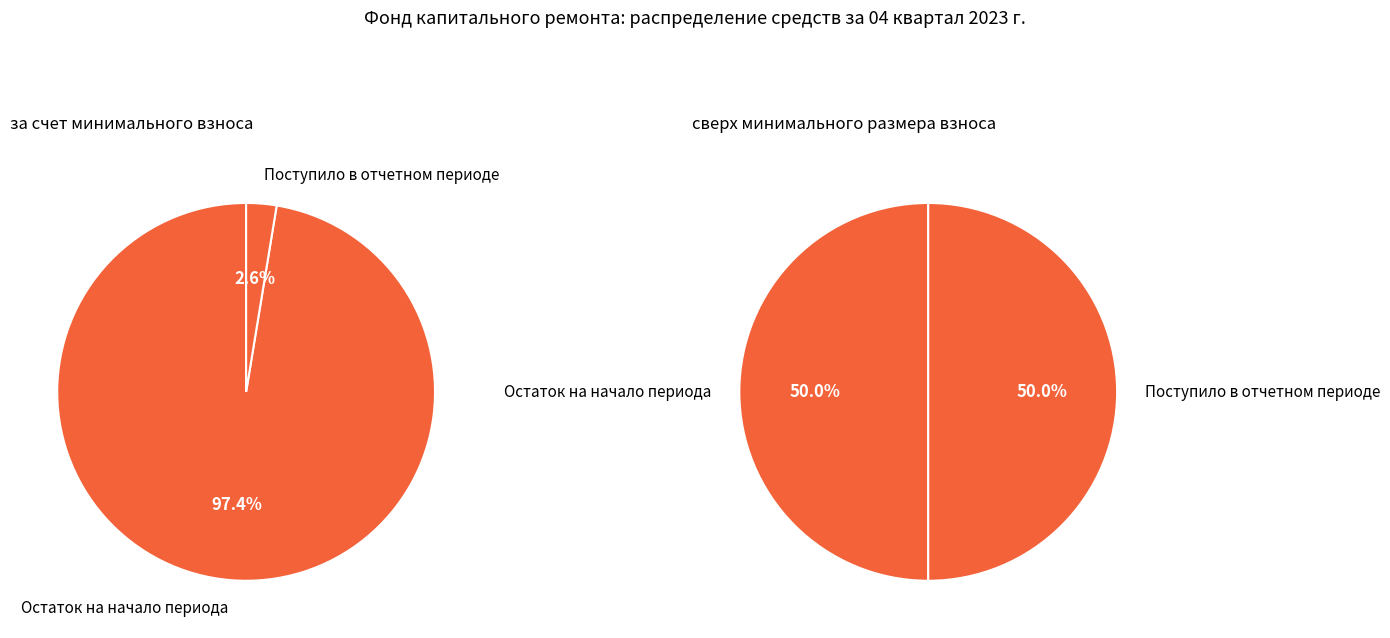

Does Остаток на начало периода account for over 50% of the chart?

Yes